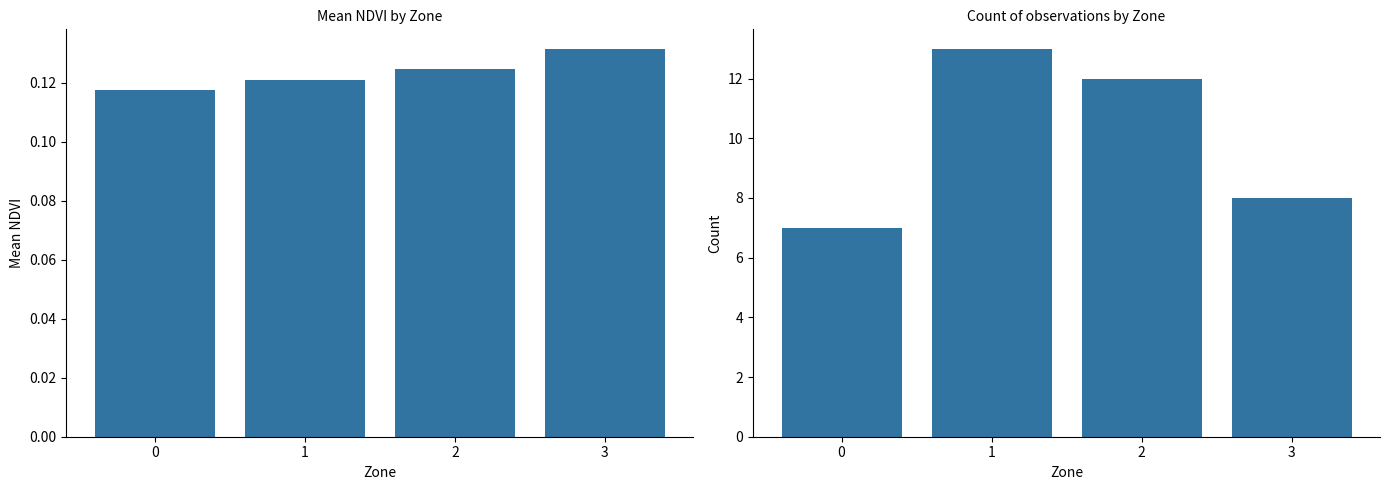

What is the value of the count bar at the 2nd from the left?

13.0